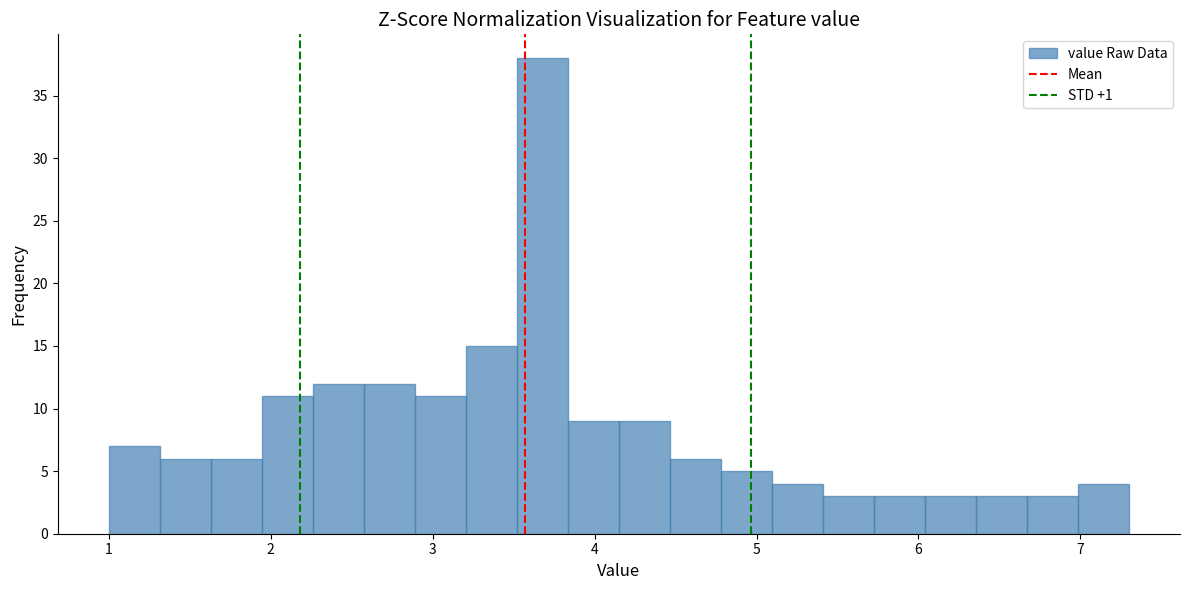

Around what value on the x-axis is the tallest bar? Give the approximate position of its centre, as read against the axis.

3.7